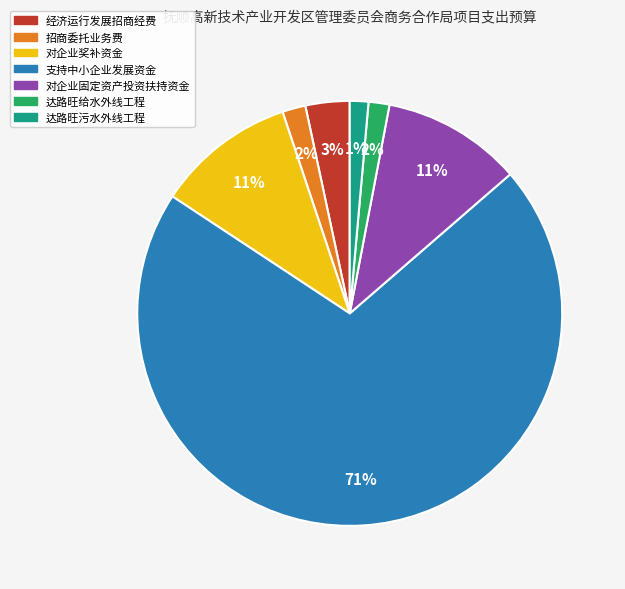

True or false: 达路旺污水外线工程 accounts for 1% of the total.

True